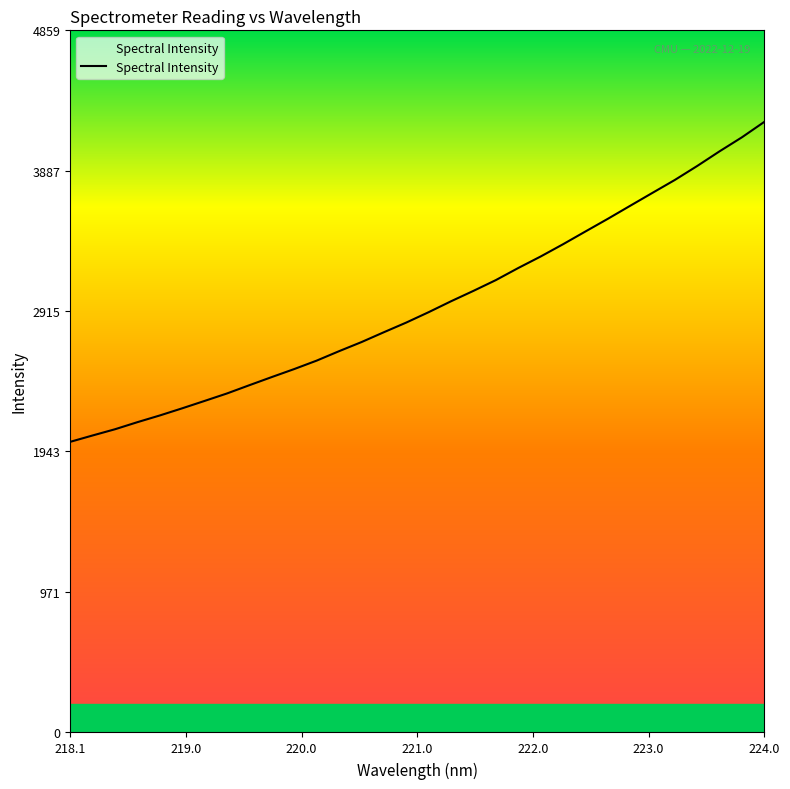

What is the difference between the maximum and minimum values?

2215.8